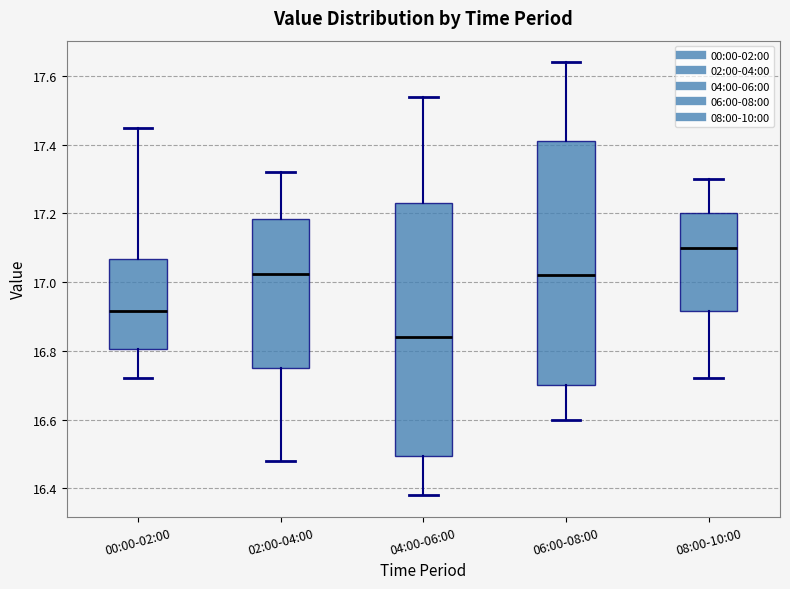

Which box is the tallest, from its lower edge to its upper edge?

04:00-06:00